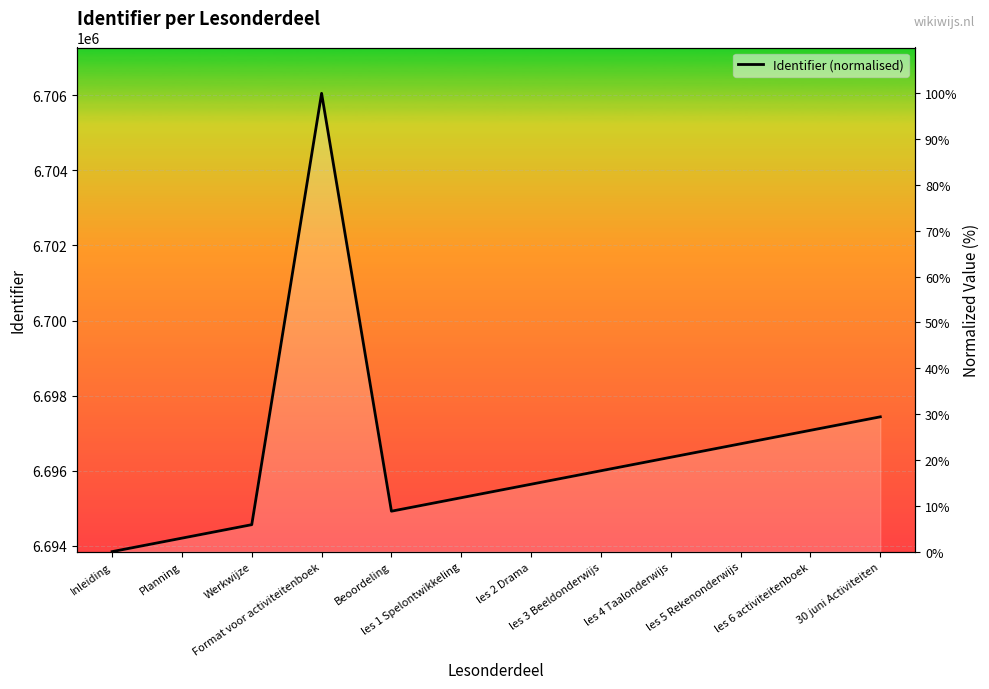

What is the greatest value displayed?

100.0